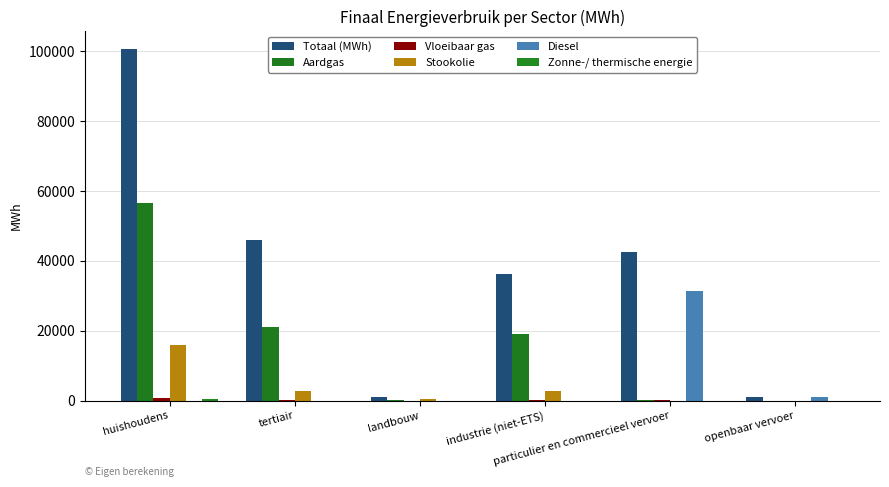

Are the bars grouped side by side (vs. stacked)?

Yes